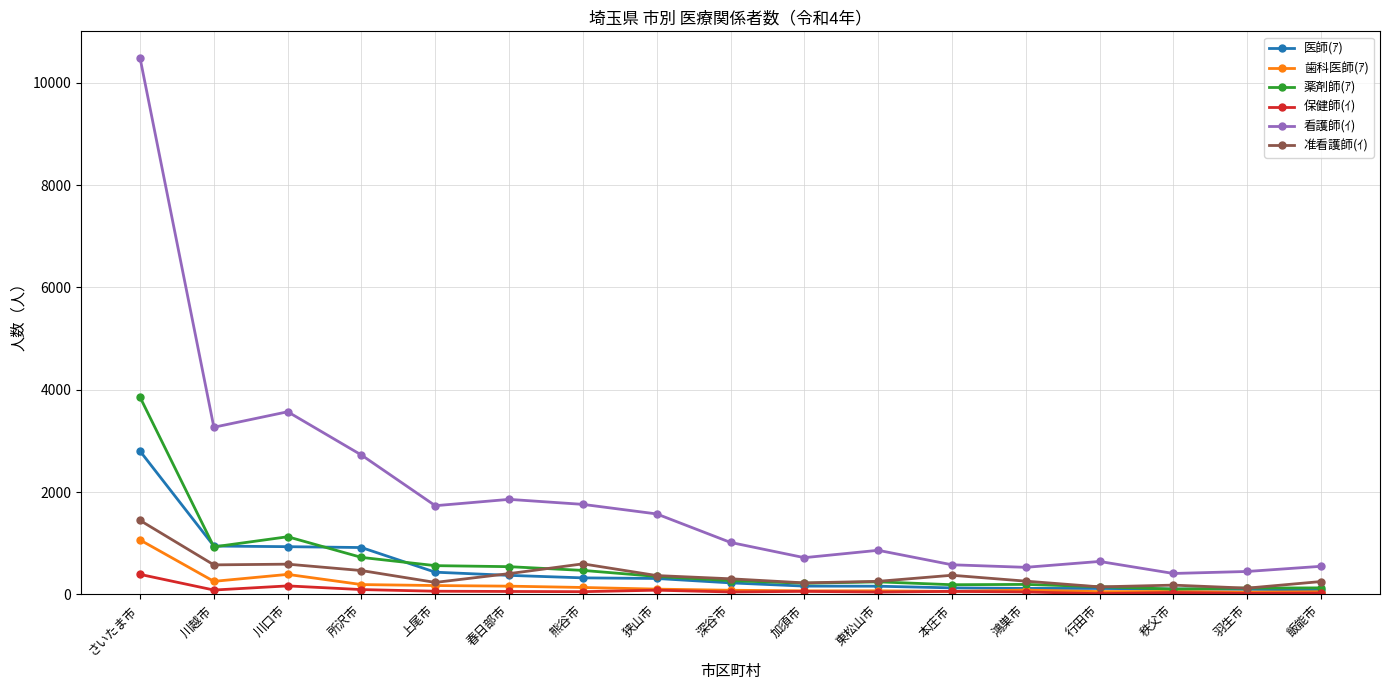

What is the value of the 医師(ｱ) point at the 10th from the left?

161